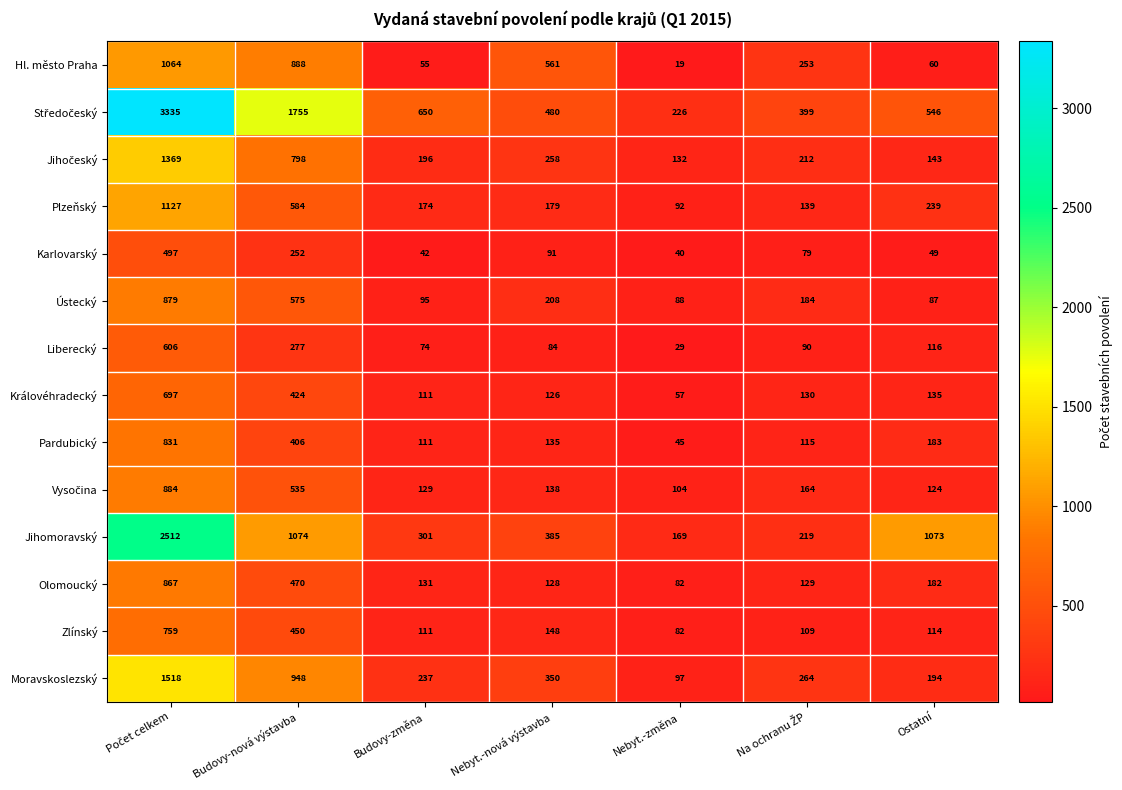

What is the maximum value shown in the chart?

3335